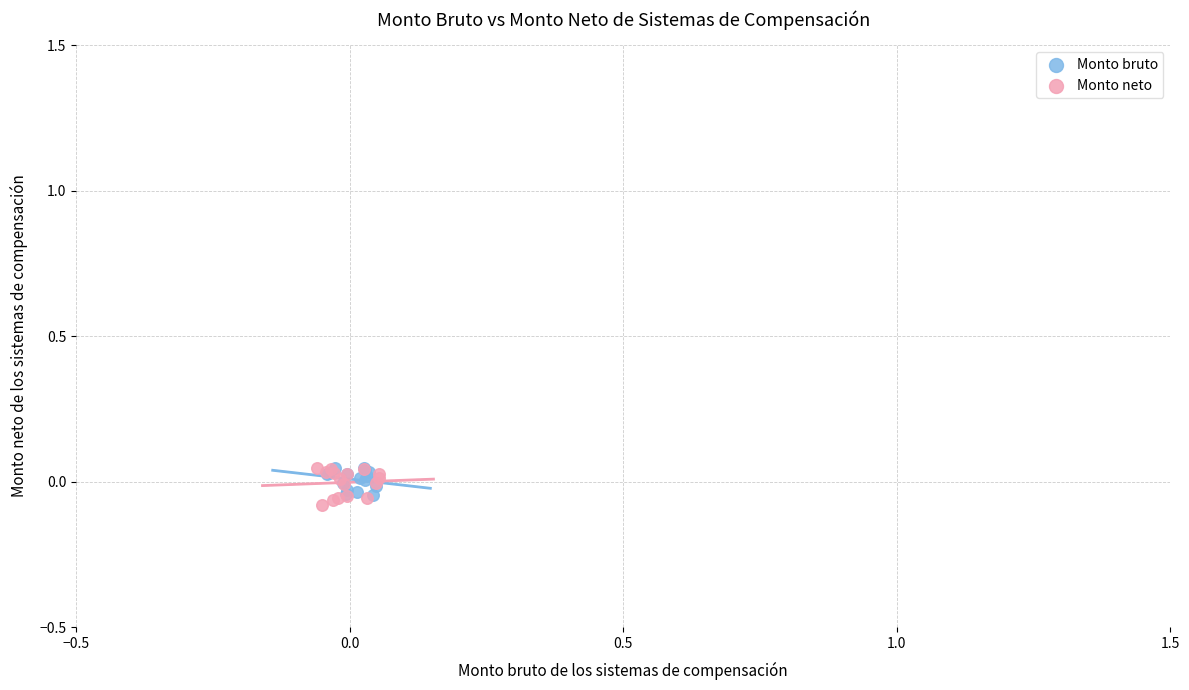

Which series has the widest spread of Y values?

Monto neto